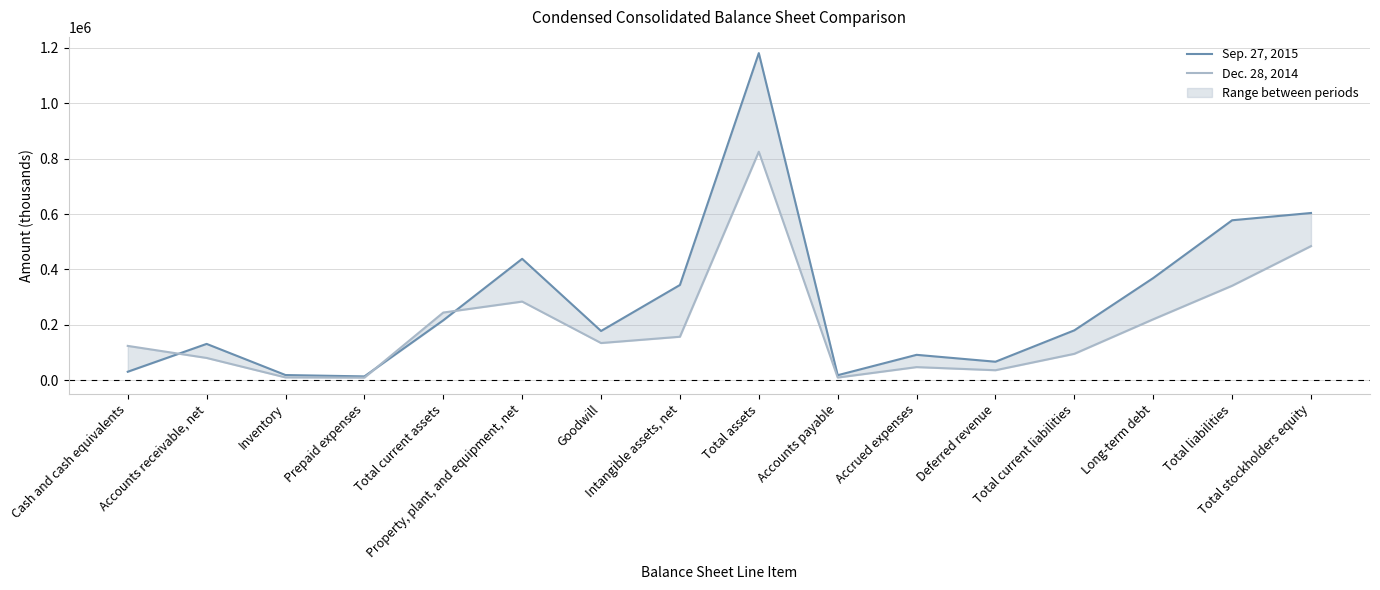

True or false: Sep. 27, 2015 and Dec. 28, 2014 cross at least once.

True